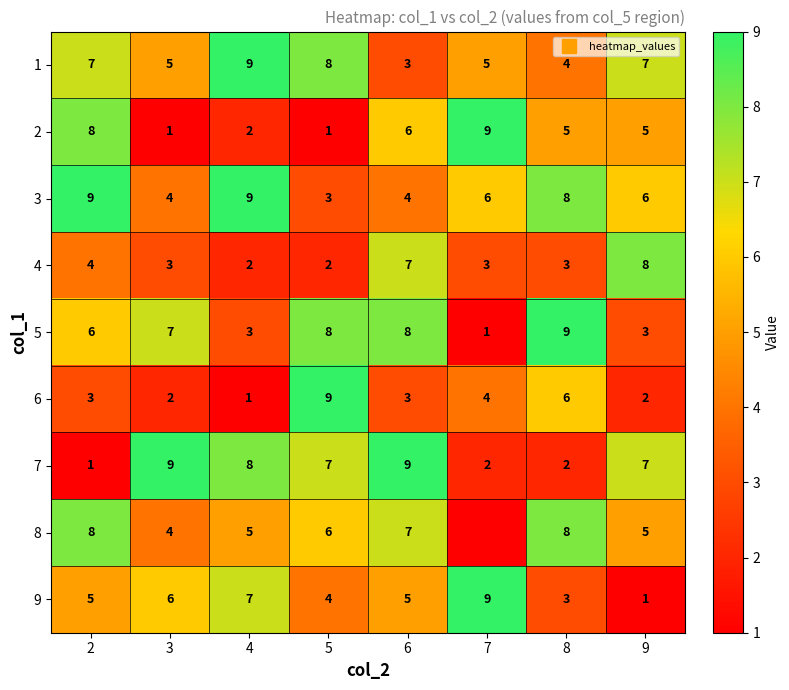

Is it true that 1 equals 4 at 5?

False